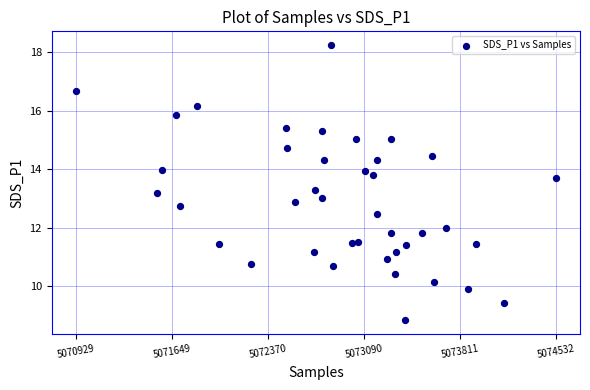

What is the range of X values (max minus min)?

3603.0